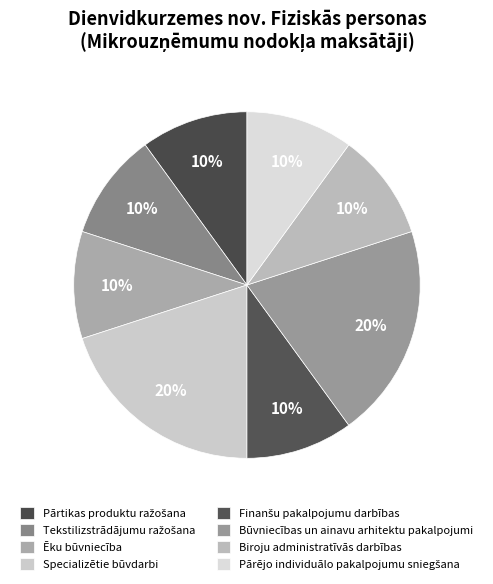

What is the smallest slice in the pie chart?

Pārtikas produktu ražošana